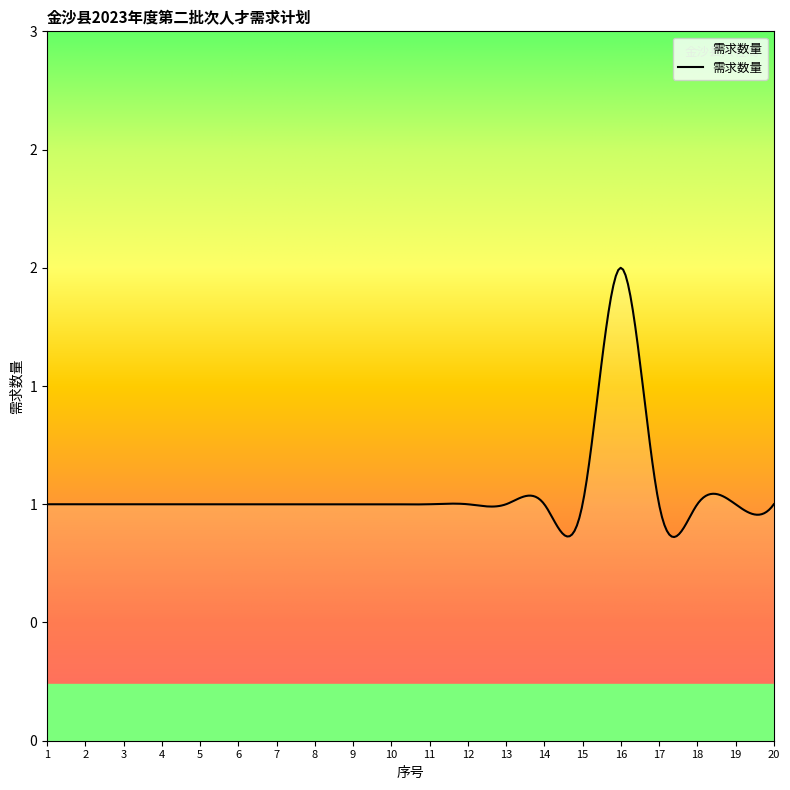

Is this an area chart (filled region under the line)?

Yes